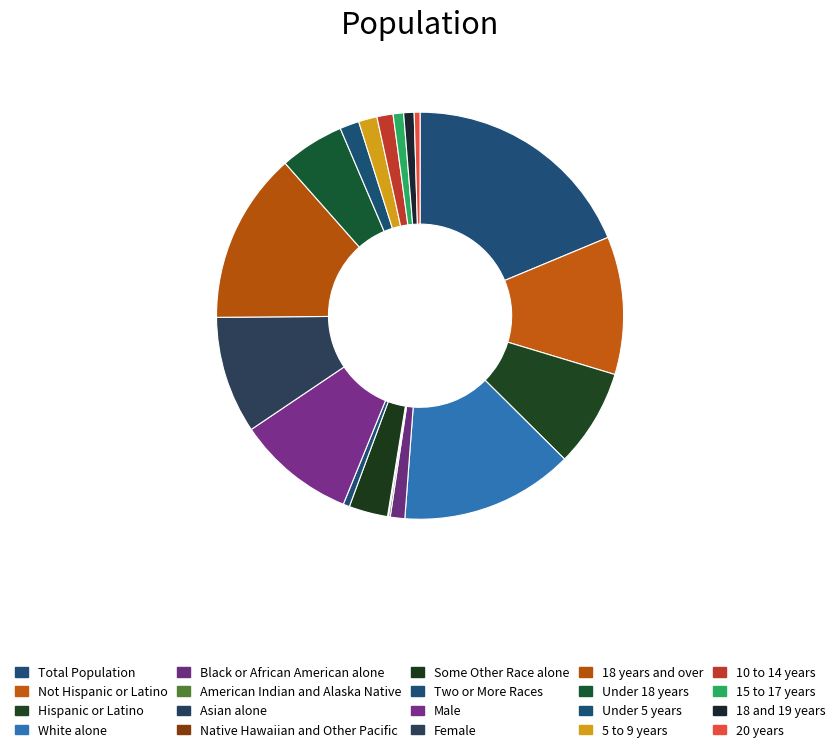

To the nearest percent, what is the average slice percentage?

5%